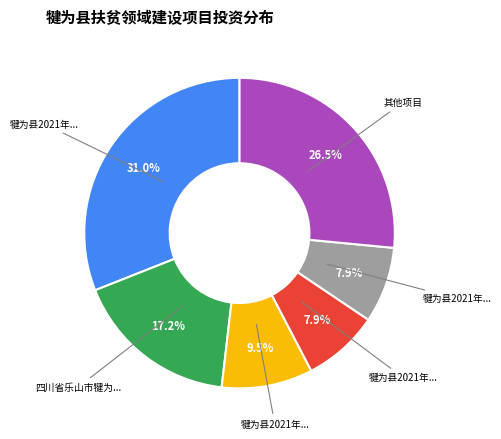

Is there a majority slice in this chart?

No